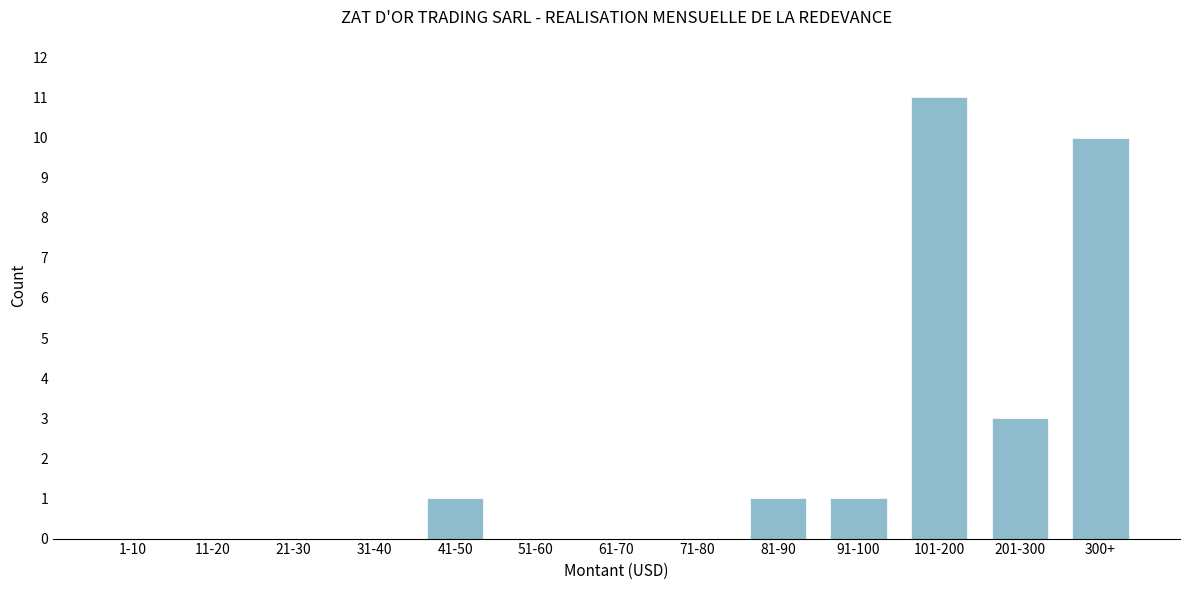

Reading left to right, list all the values displayed in this chart.

1-10=0	11-20=0	21-30=0	31-40=0	41-50=1	51-60=0	61-70=0	71-80=0	81-90=1	91-100=1	101-200=11	201-300=3	300+=10